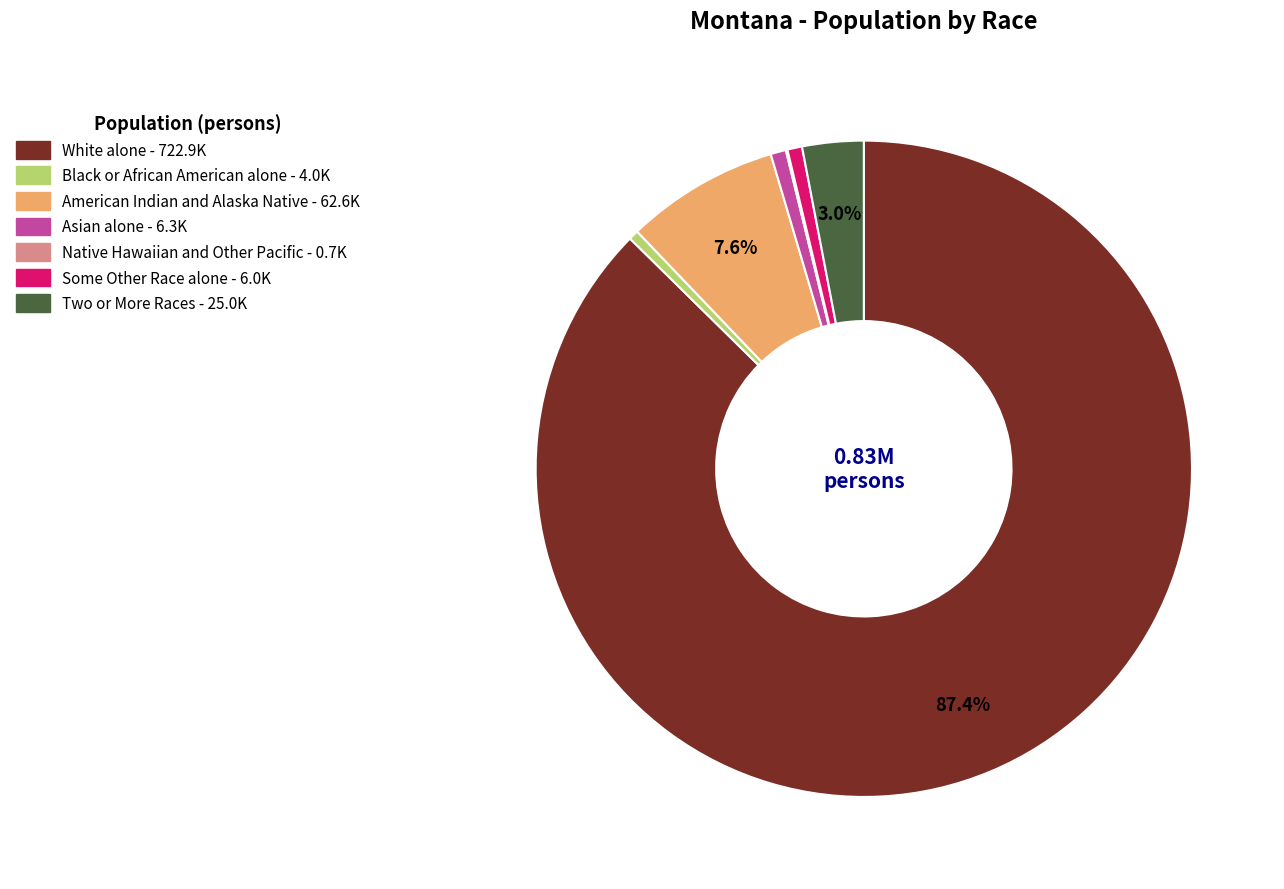

Combined, do Two or More Races and Black or African American alone account for over 50%?

No